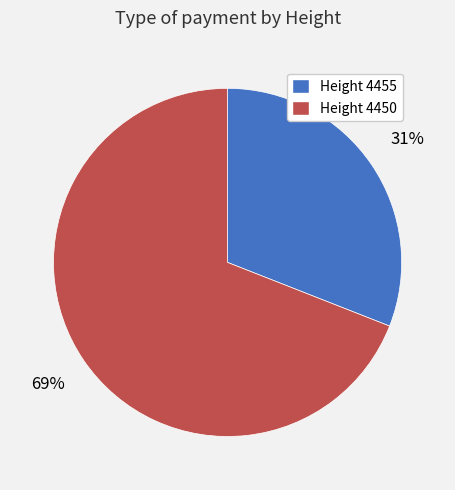

Which category has the biggest portion of the pie?

Height 4450